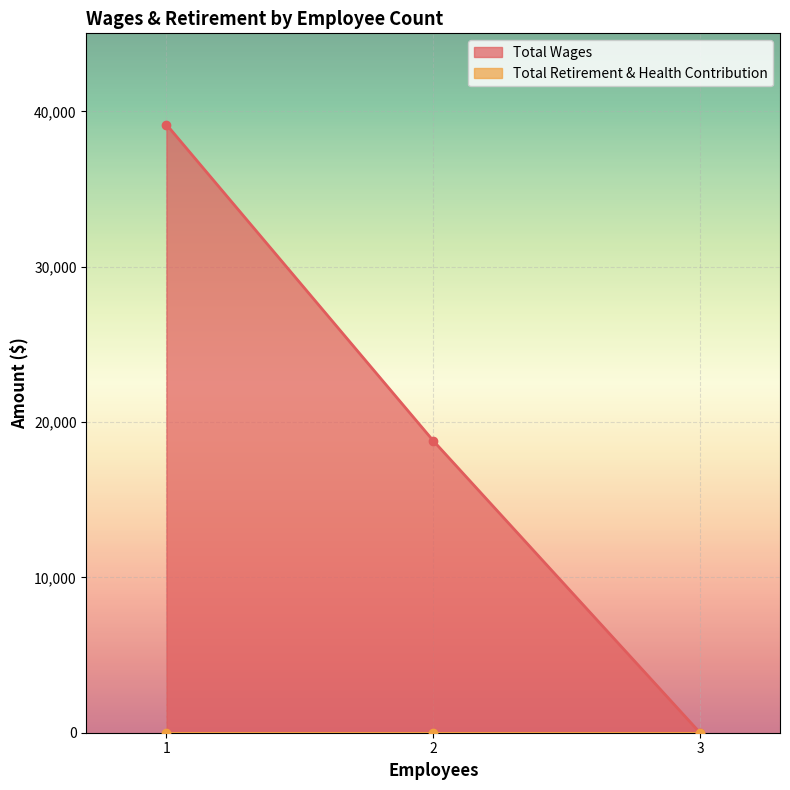

Reading left to right, list all the values displayed in this chart.

39150	18799	0